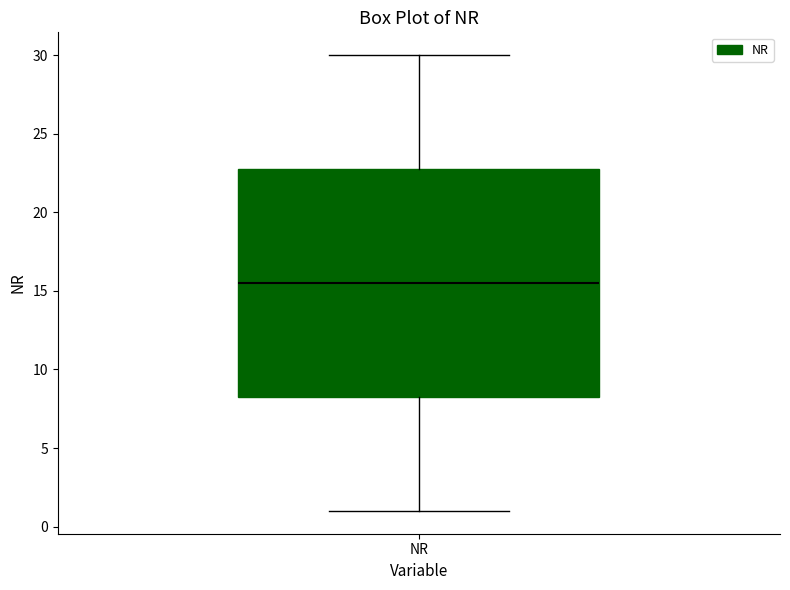

Where is the lower edge of the box for NR on the y-axis? The values are not printed on the chart, so give them approximately, as read against the axis.

8.5